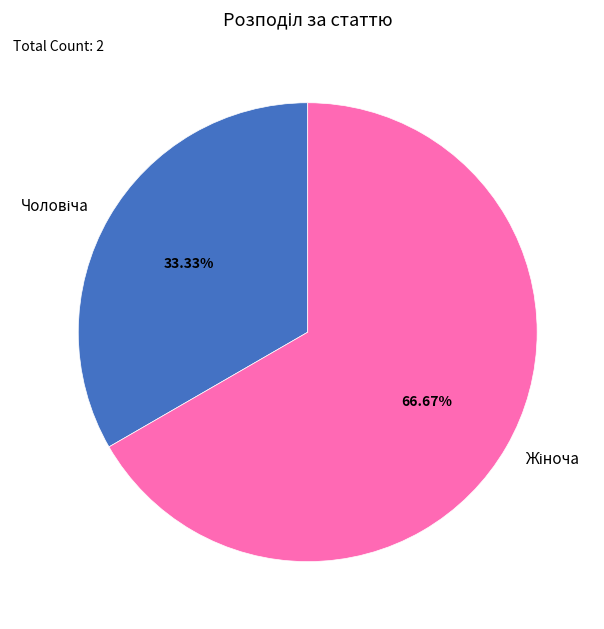

Is there a majority slice in this chart?

Yes